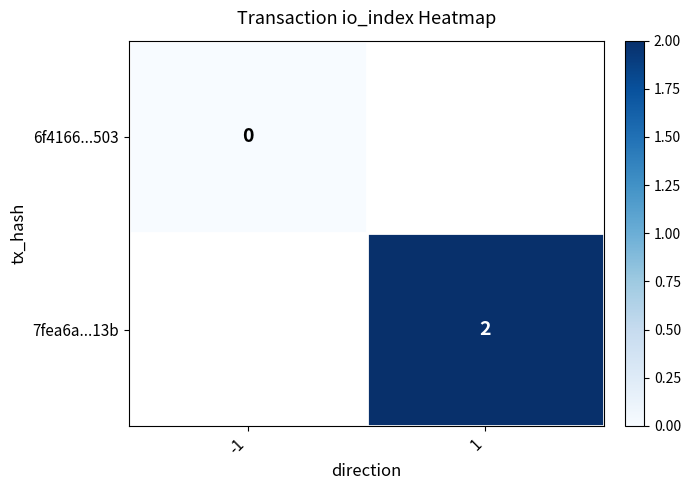

True or false: 7fea6a...13b has a value of 2 at 1.

True